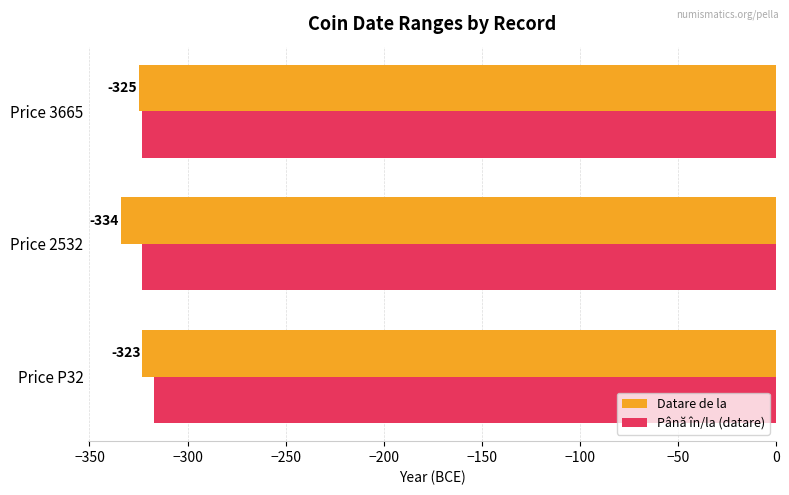

True or false: Datare de la has a value of -334 at Price 2532.

True